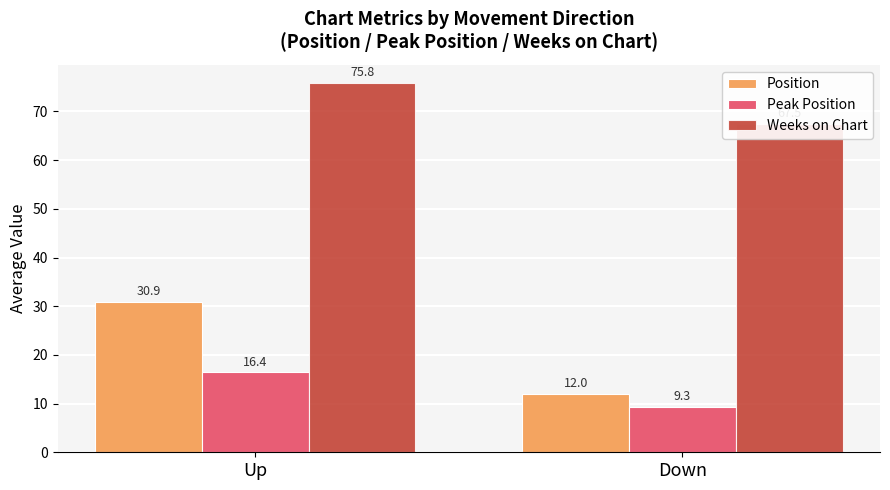

How many categories are shown in the chart?

2